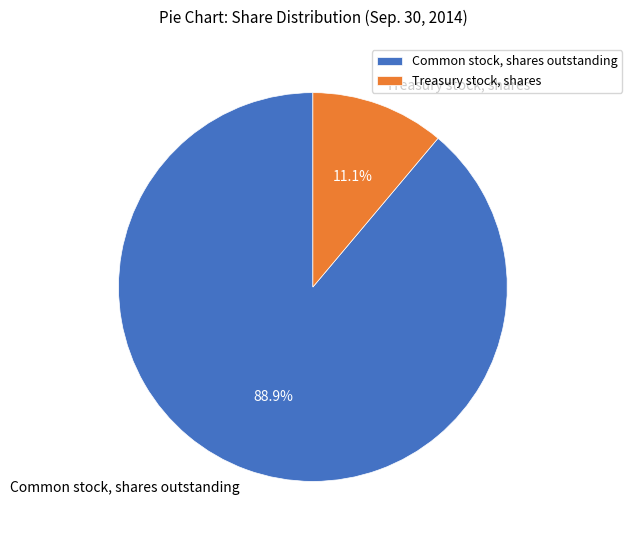

What portion of the pie excludes Common stock, shares outstanding?

11.1%